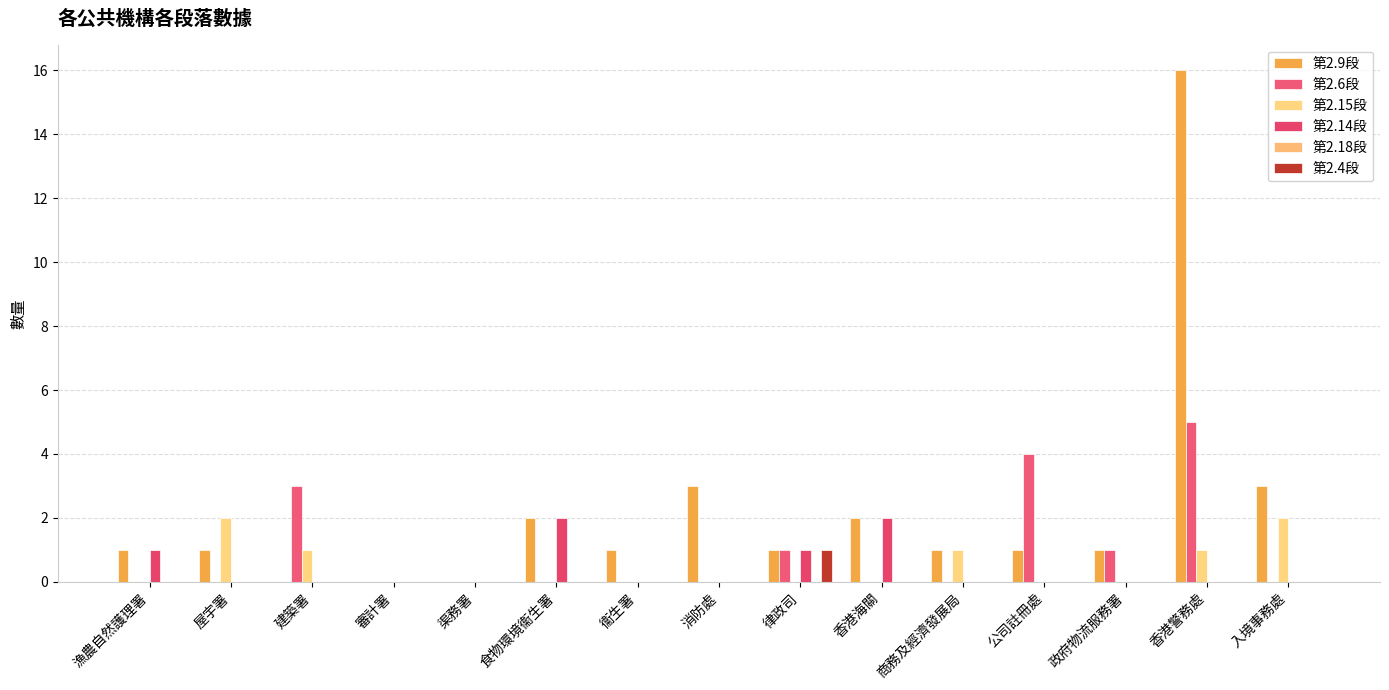

What is the greatest value displayed?

16